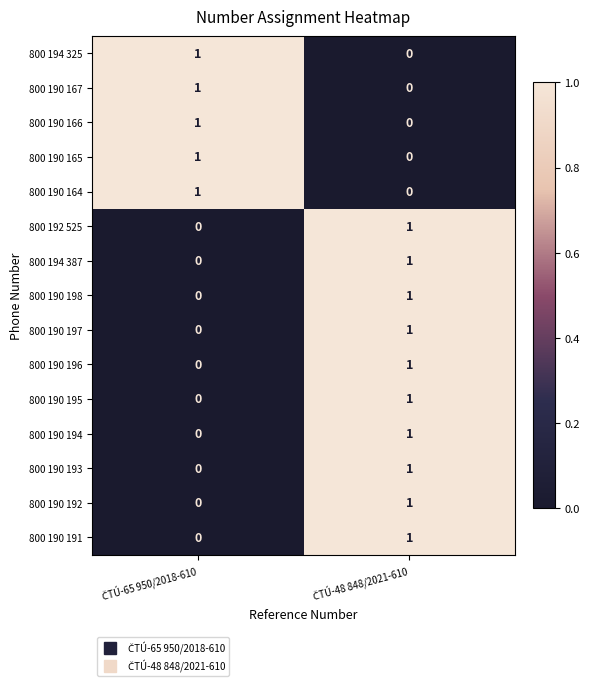

Reading left to right, transcribe all the data shown in this chart.

800 194 325: 1	0
800 190 167: 1	0
800 190 166: 1	0
800 190 165: 1	0
800 190 164: 1	0
800 192 525: 0	1
800 194 387: 0	1
800 190 198: 0	1
800 190 197: 0	1
800 190 196: 0	1
800 190 195: 0	1
800 190 194: 0	1
800 190 193: 0	1
800 190 192: 0	1
800 190 191: 0	1